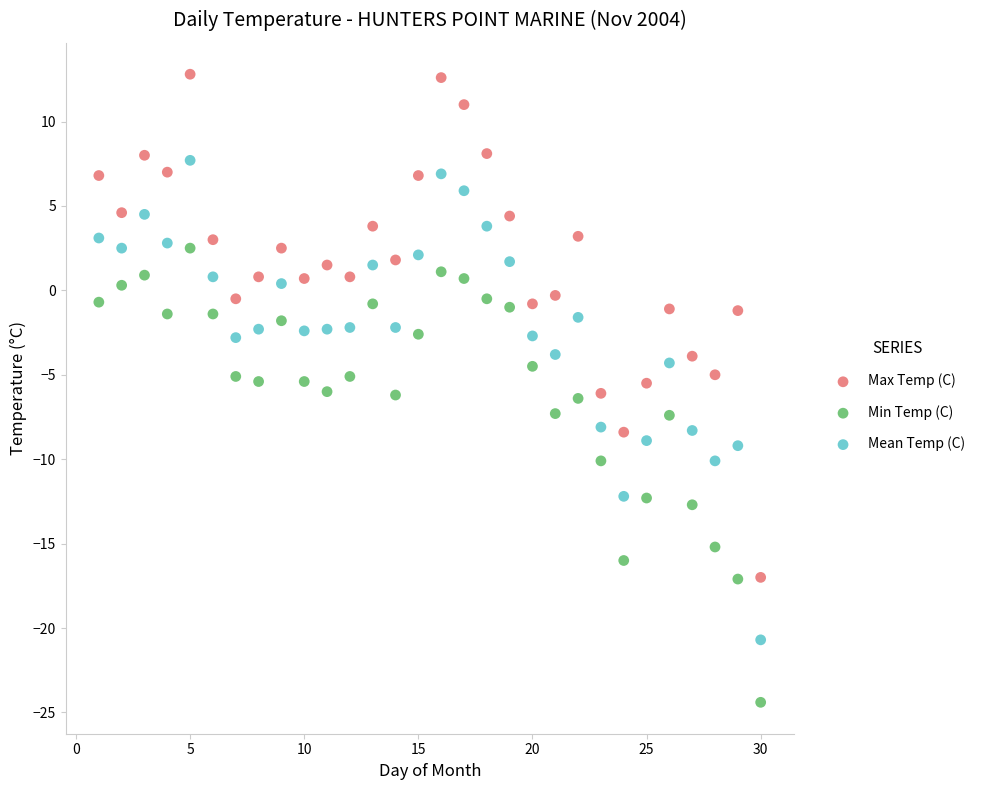

Across all data points, what is the range of Y values (max minus min)?

37.2